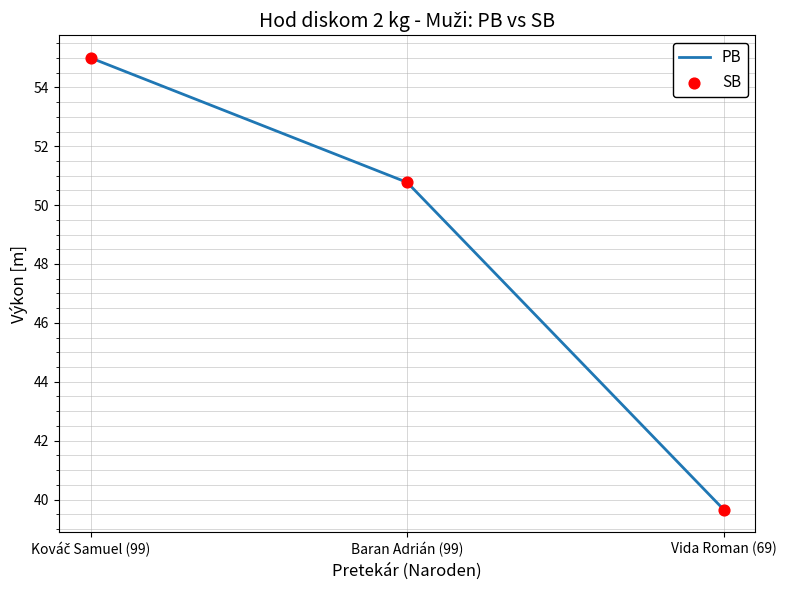

What is the change in value from Baran Adrián (99) to Vida Roman (69)?

-11.1